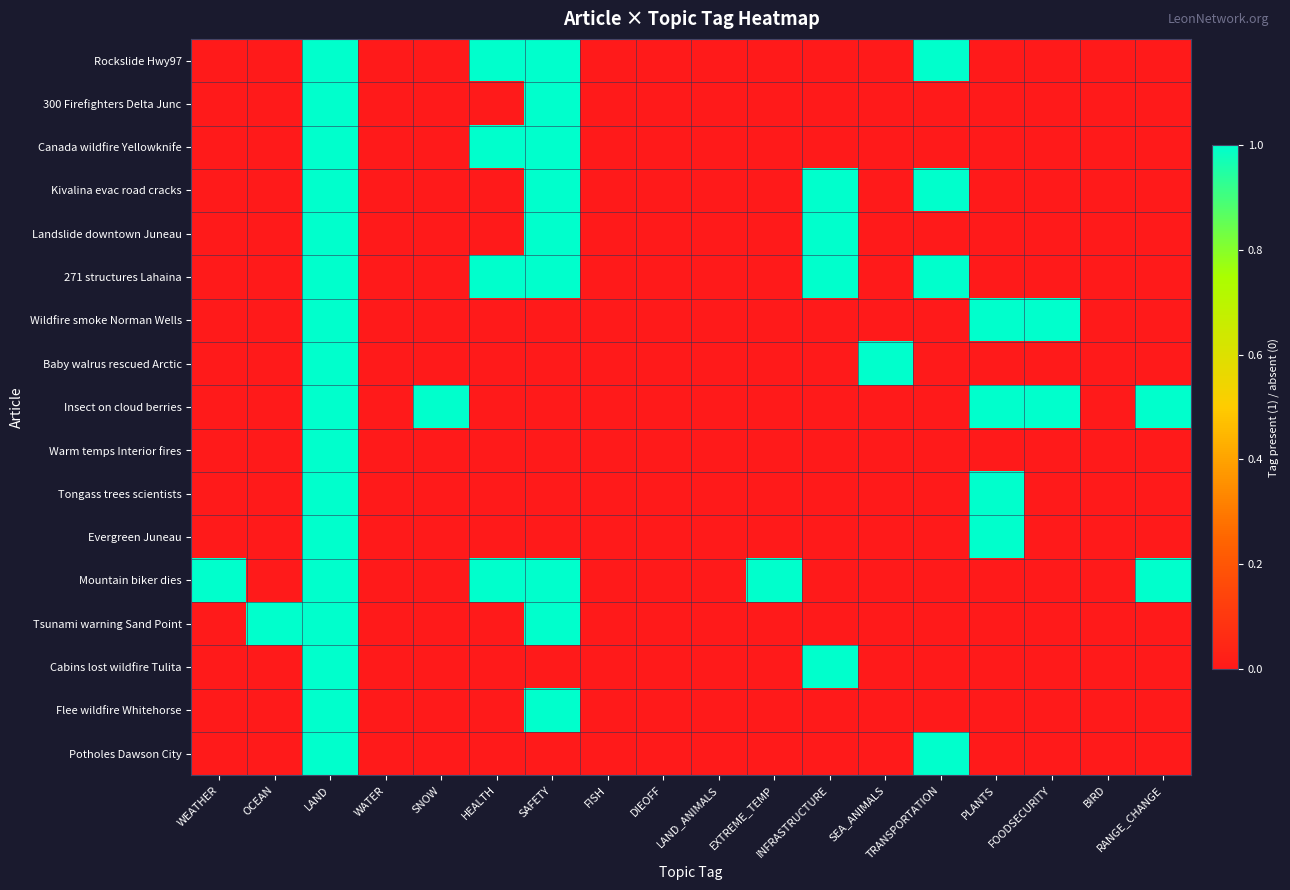

At which category does the chart reach its minimum across all series?

WEATHER